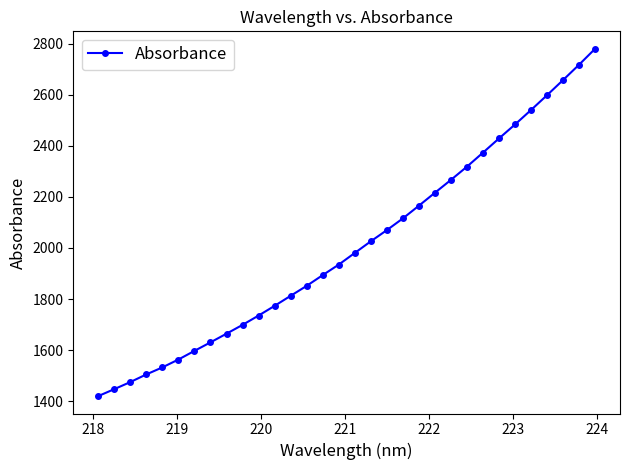

What is the smallest value displayed?

1419.3